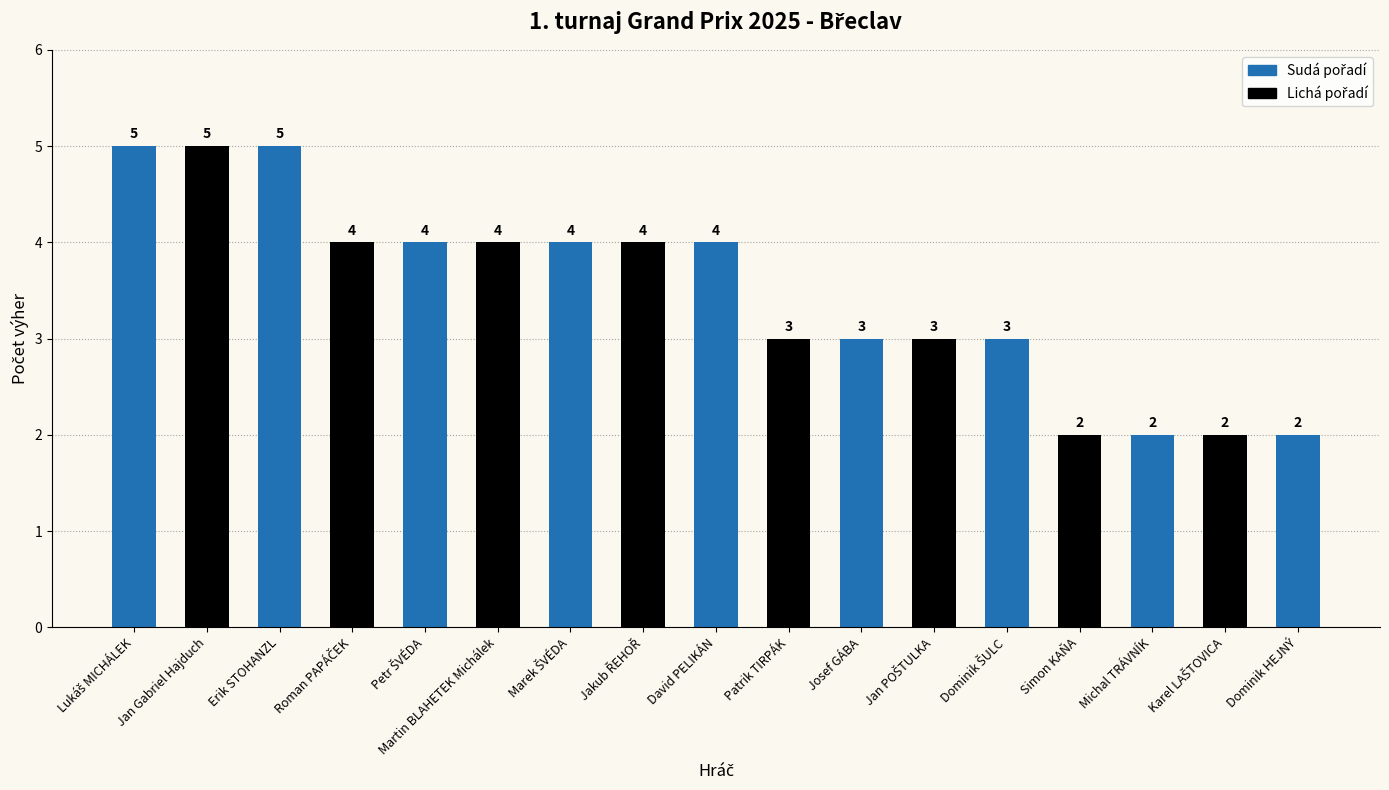

Between Simon KAŇA and Jan Gabriel Hajduch, which is larger?

Jan Gabriel Hajduch